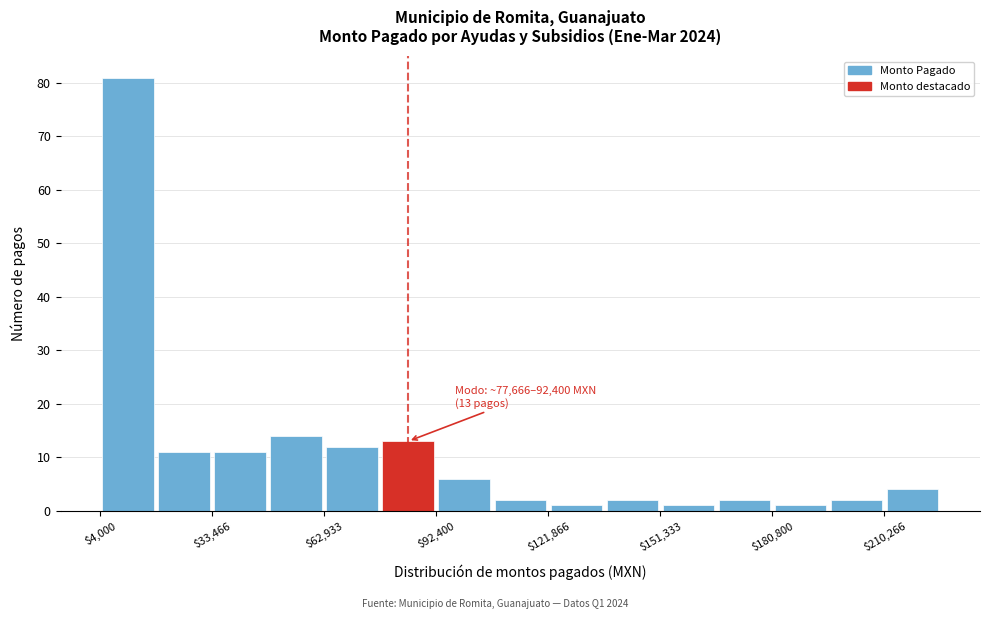

Read against the x-axis, roughly where is the centre of the tallest bar?

10000